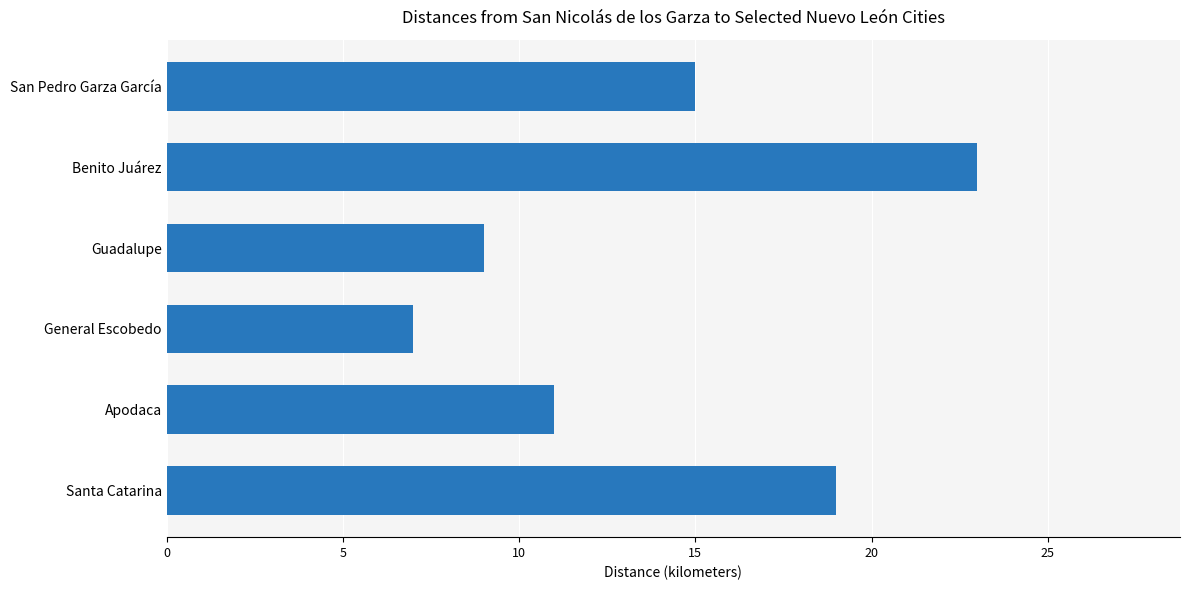

What is the sum of all values?

84